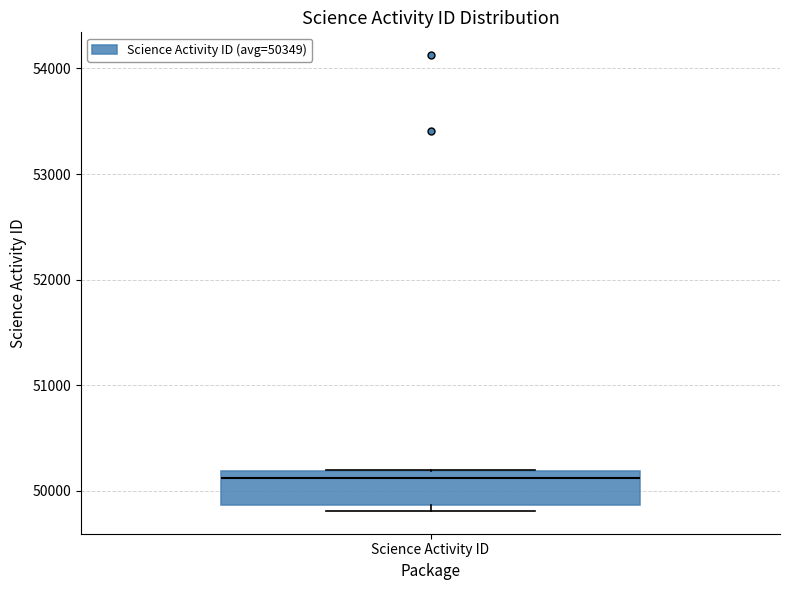

Transcribe this box plot: give where the median line is, the range the box spans, and where the two whiskers end, as read against the y-axis. The values are not printed on the chart, so give them approximately, as read against the axis.

median 50100, box 49900 to 50200, whiskers 49800 to 50200